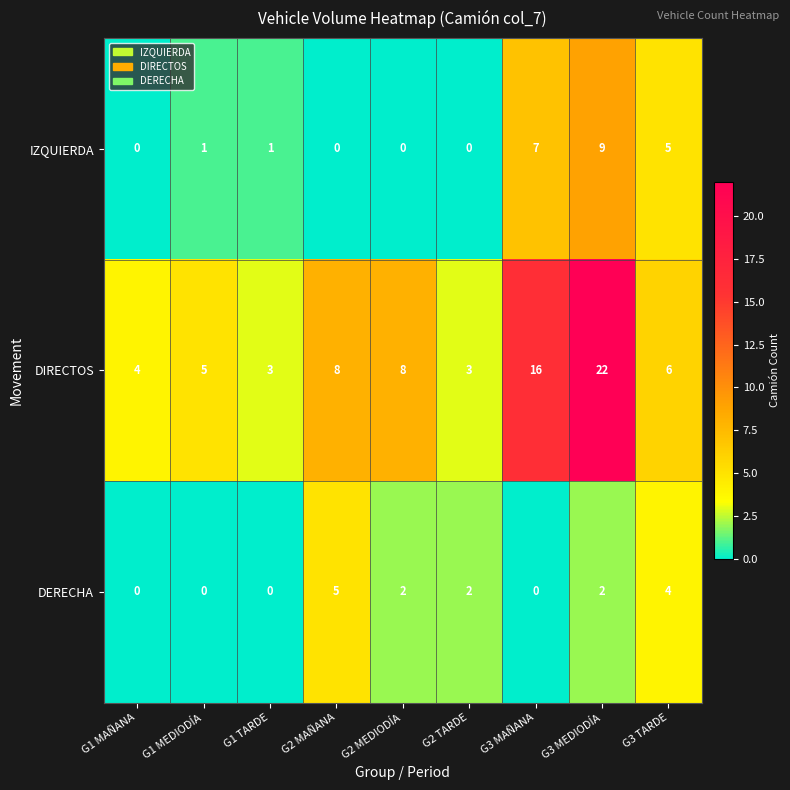

Which series has the largest total across all categories?

DIRECTOS